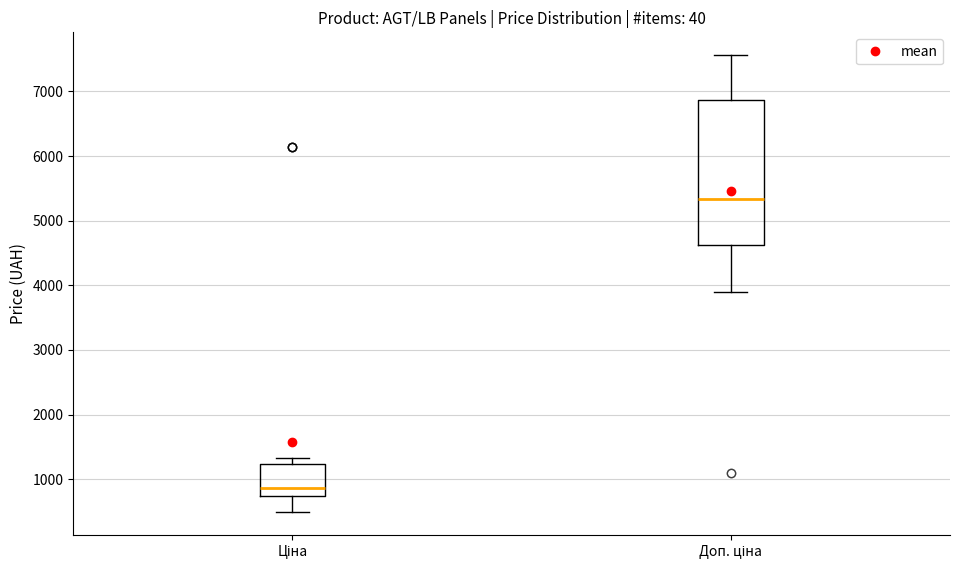

Which box is the tallest, from its lower edge to its upper edge?

Доп. ціна